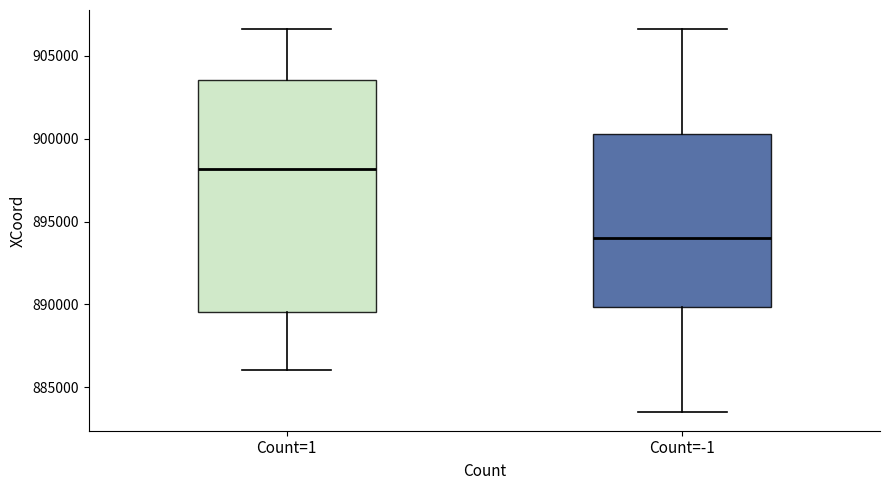

Reading left to right, read every box against the y-axis: the position of its median line, the range the box covers, and the ends of its whiskers. The values are not printed on the chart, so give them approximately, as read against the axis.

Count=1: median 898000, box 889500 to 903500, whiskers 886000 to 906500
Count=-1: median 894000, box 890000 to 900500, whiskers 883500 to 906500